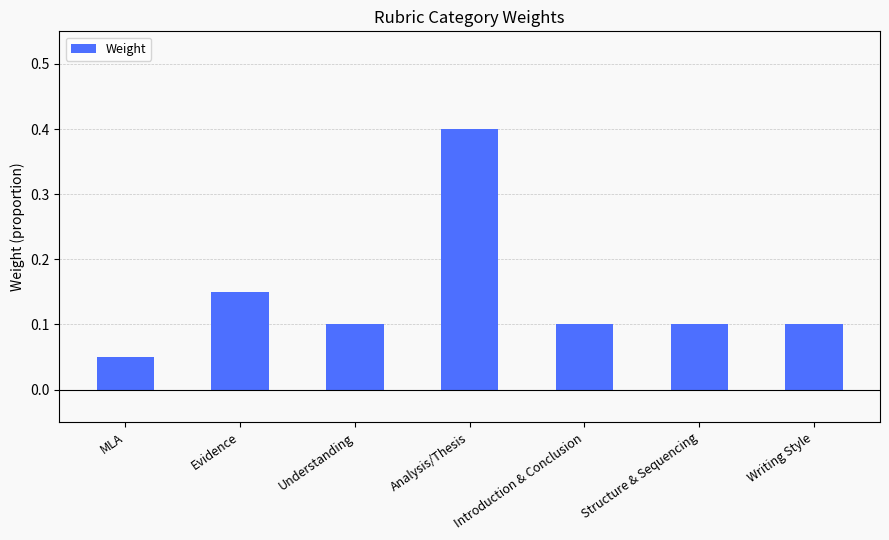

What is the sum of all values?

1.0